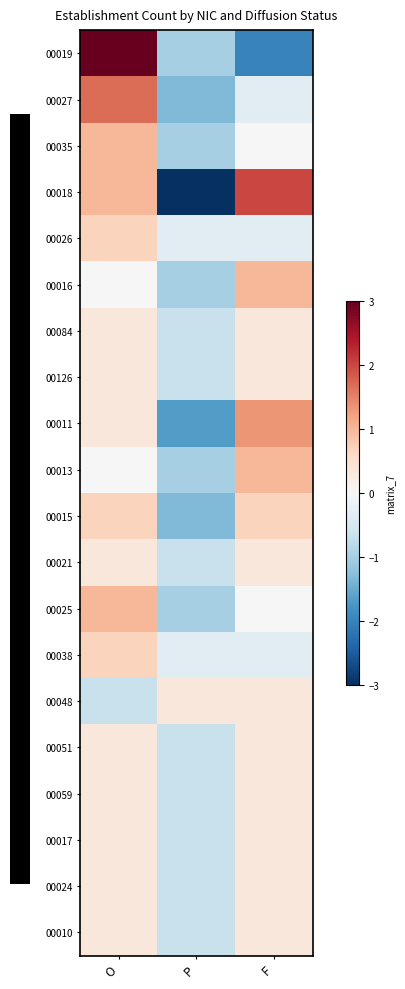

Between O and P, which series saw the biggest shift?

00019